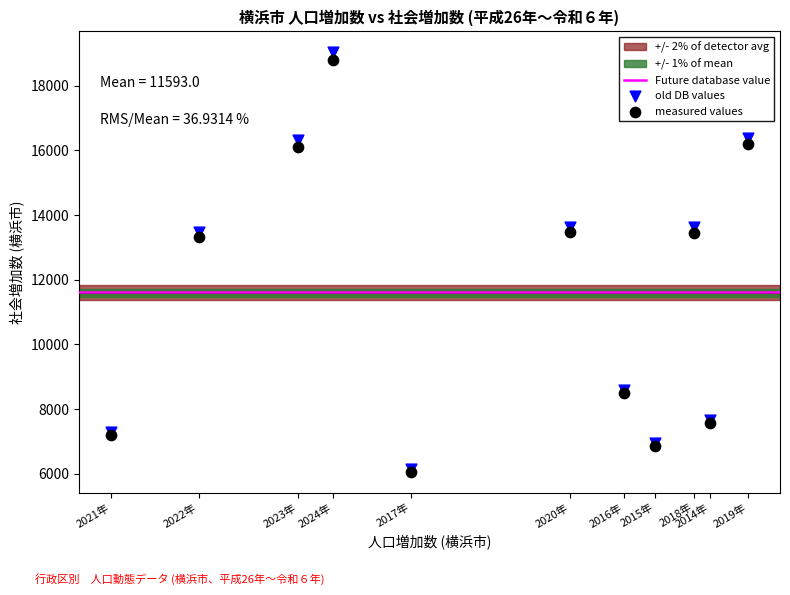

In the old DB values series, what Y value is closest to 12580?

13464.7